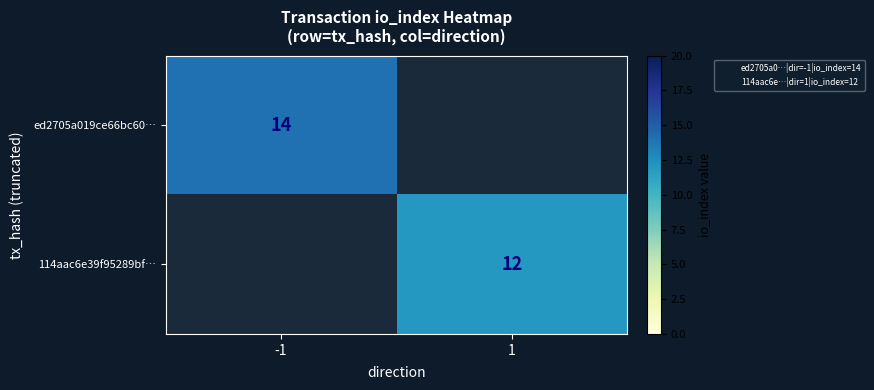

Which category has the highest value in the 114aac6e39f95289bf… series?

1